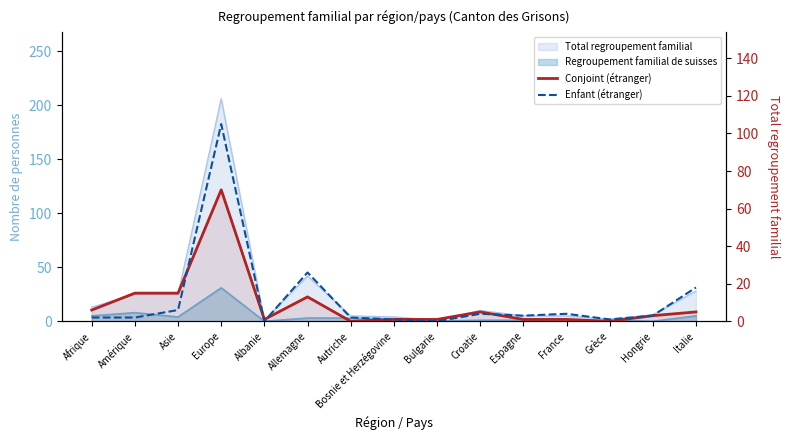

The Conjoint (étranger) series shows 5 at Italie. True or false?

True